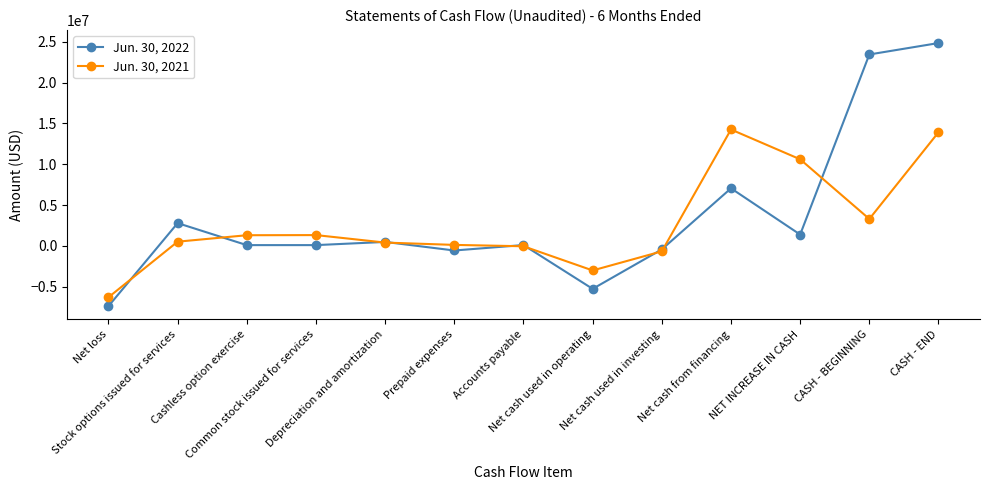

Where is Jun. 30, 2022 nearest to the value 8735695?

Net cash from financing